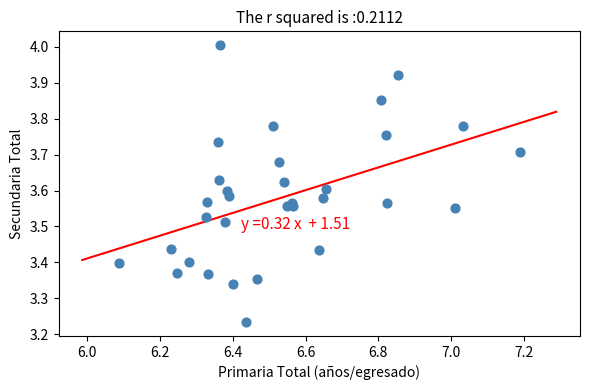

What is the range of X values (max minus min)?

1.1